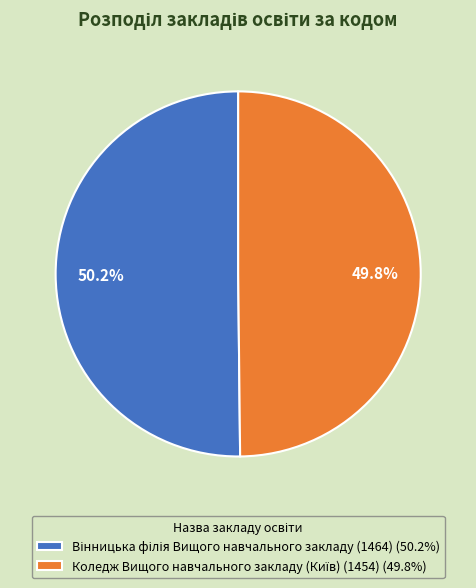

Does any single category account for the majority?

Yes